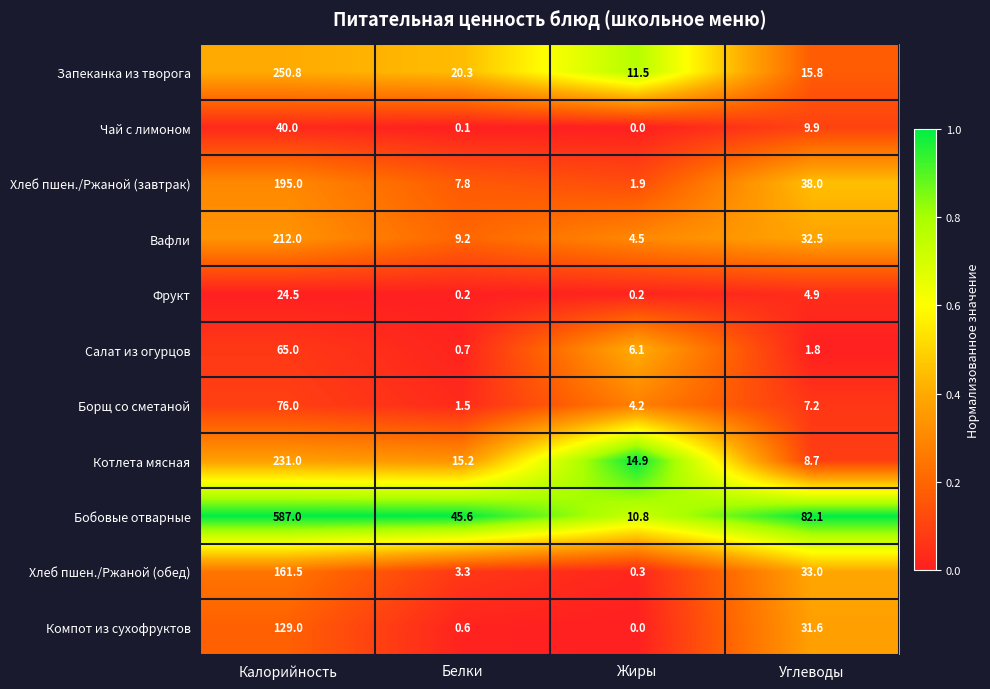

Between Белки and Углеводы, which series saw the biggest shift?

Бобовые отварные